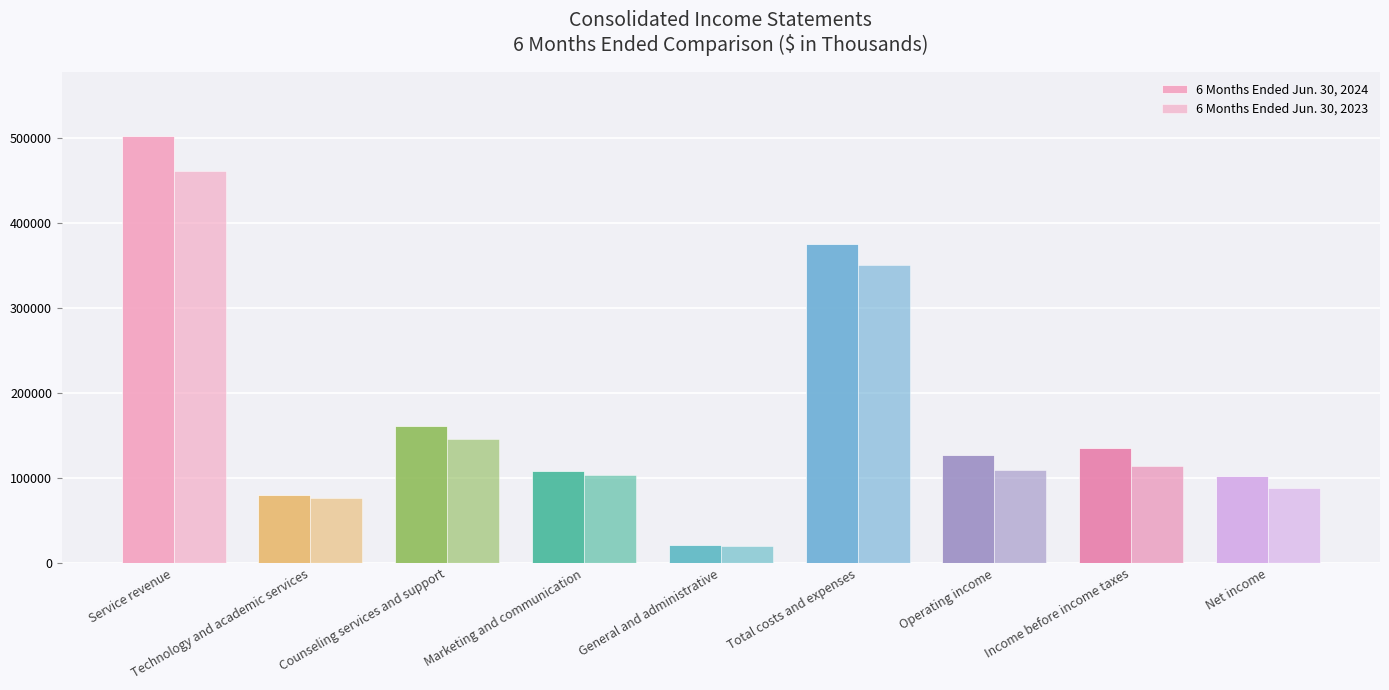

How many bars are there in total?

18